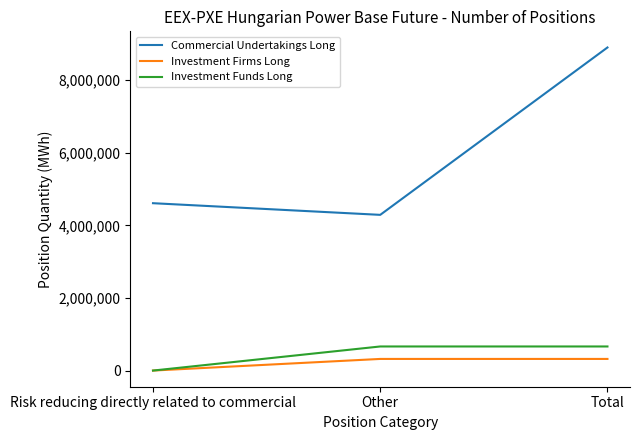

Which series has the largest range (max minus min)?

Commercial Undertakings Long